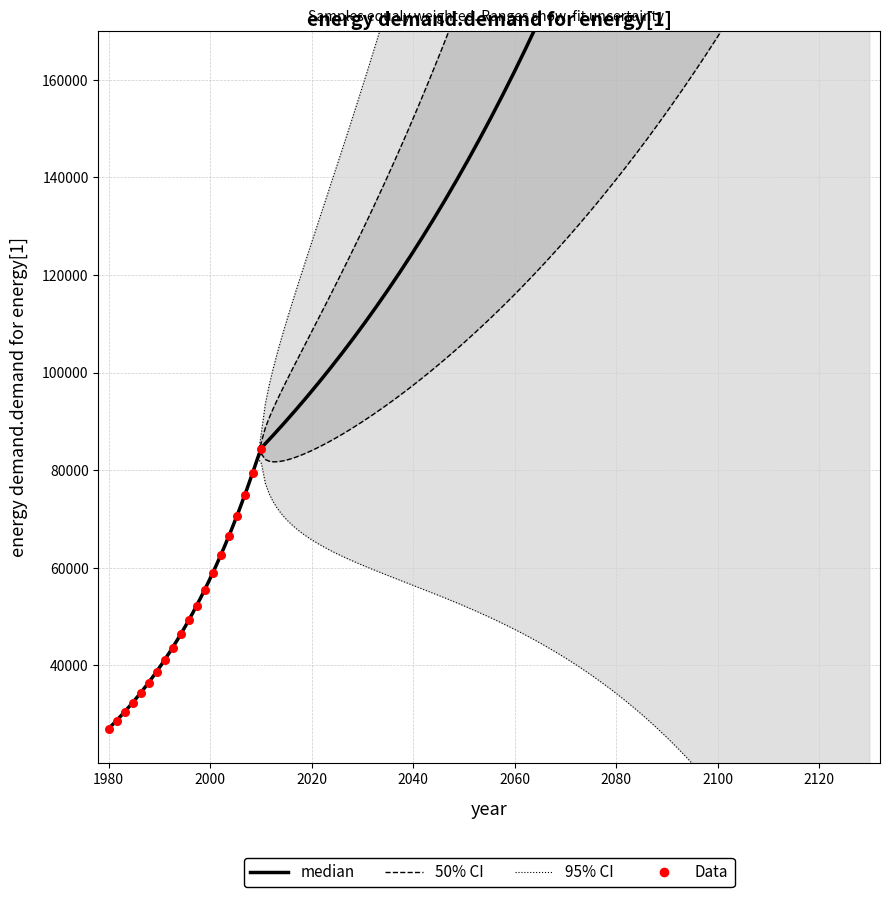

Which has a higher value, 2 or 6?

6